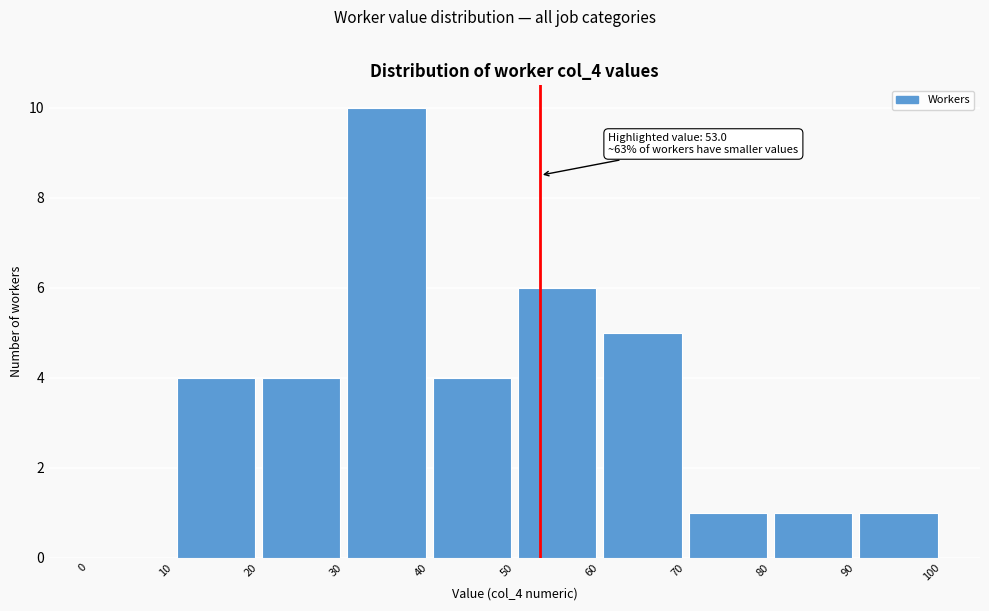

Which range on the x-axis has the tallest bar?

30 to 40